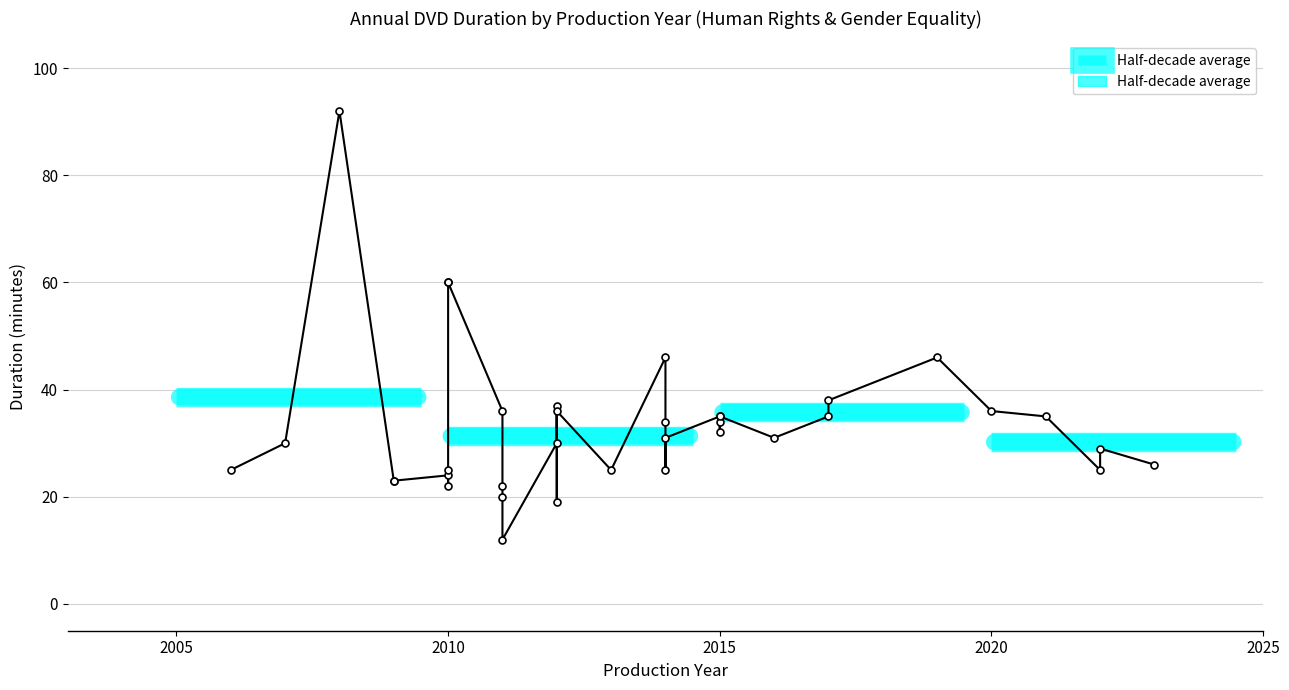

Rank the categories by value from lowest to highest.

2011, 2012, 2011, 2011, 2010, 2009, 2009, 2010, 2022, 2014, 2013, 2010, 2006, 2023, 2022, 2012, 2007, 2016, 2014, 2015, 2015, 2014, 2021, 2017, 2015, 2015, 2020, 2011, 2012, 2012, 2017, 2019, 2014, 2010, 2010, 2008